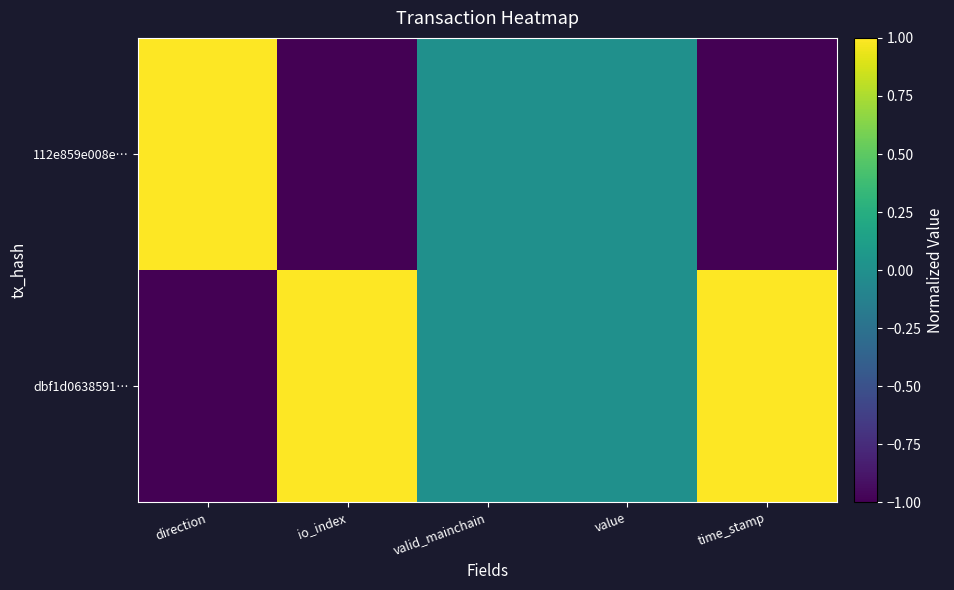

At which category is the sum across all series the highest?

direction